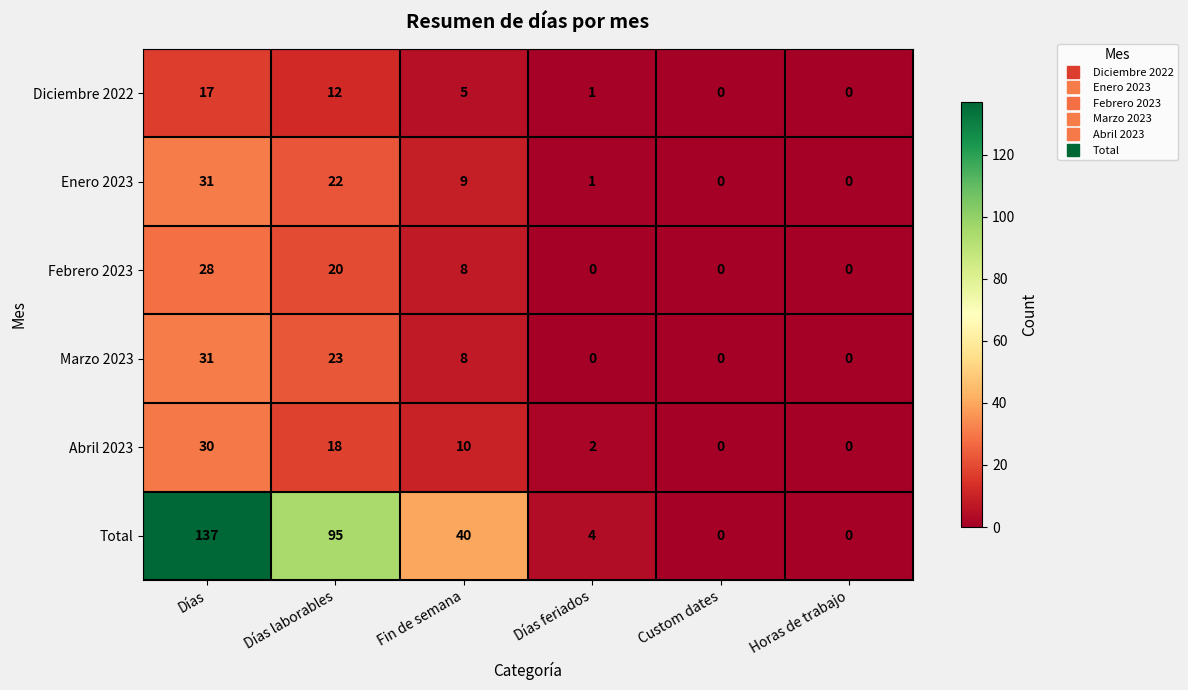

True or false: Febrero 2023 has a value of 0 at Horas de trabajo.

True